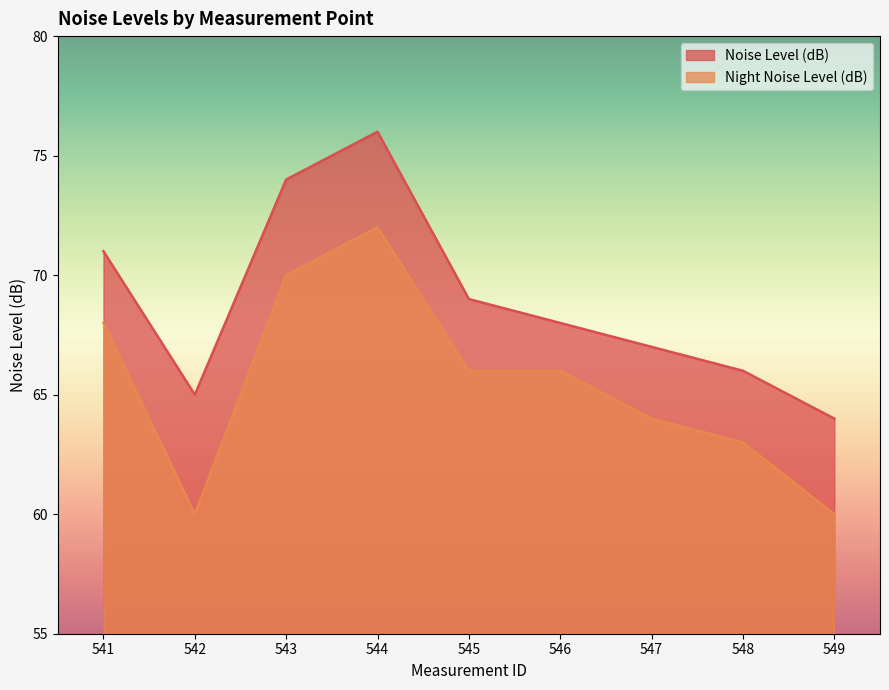

How many values in the Noise Level (dB) series exceed 68?

4